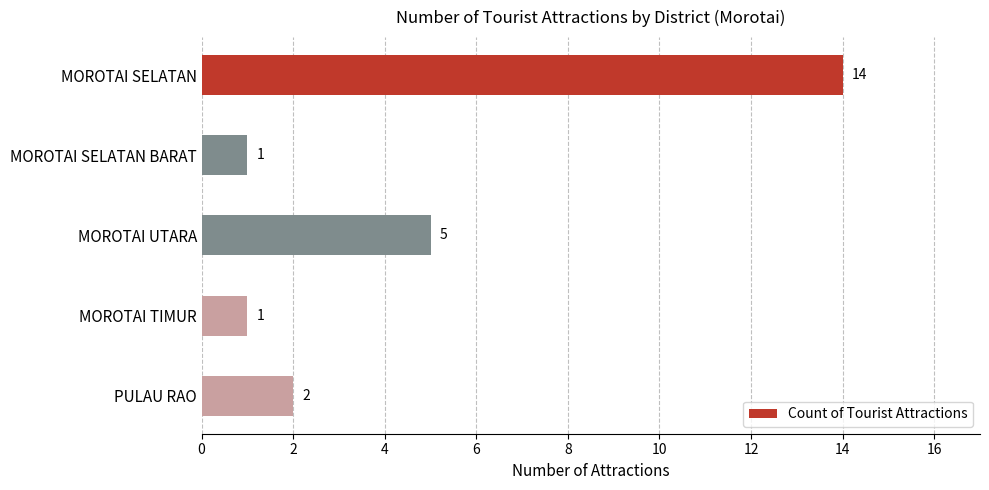

What is the ratio of the value at MOROTAI TIMUR to the value at MOROTAI SELATAN BARAT?

1.0